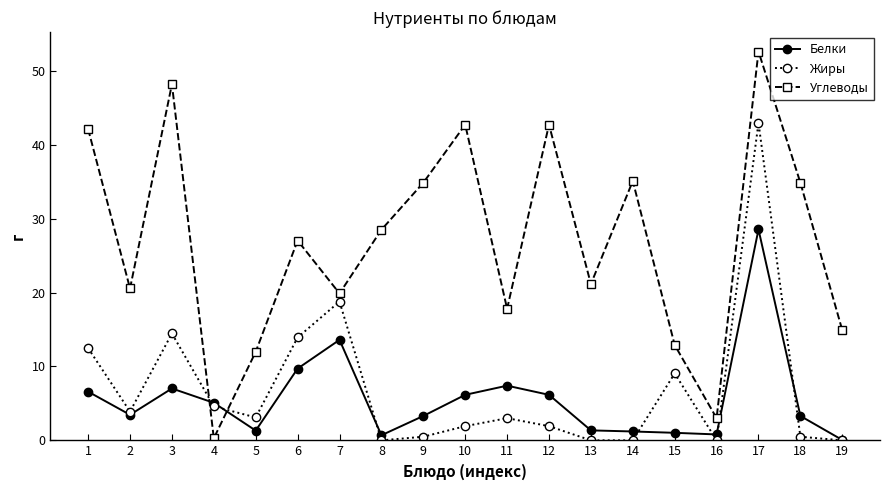

What are all the series names shown in the legend?

Белки, Жиры, Углеводы